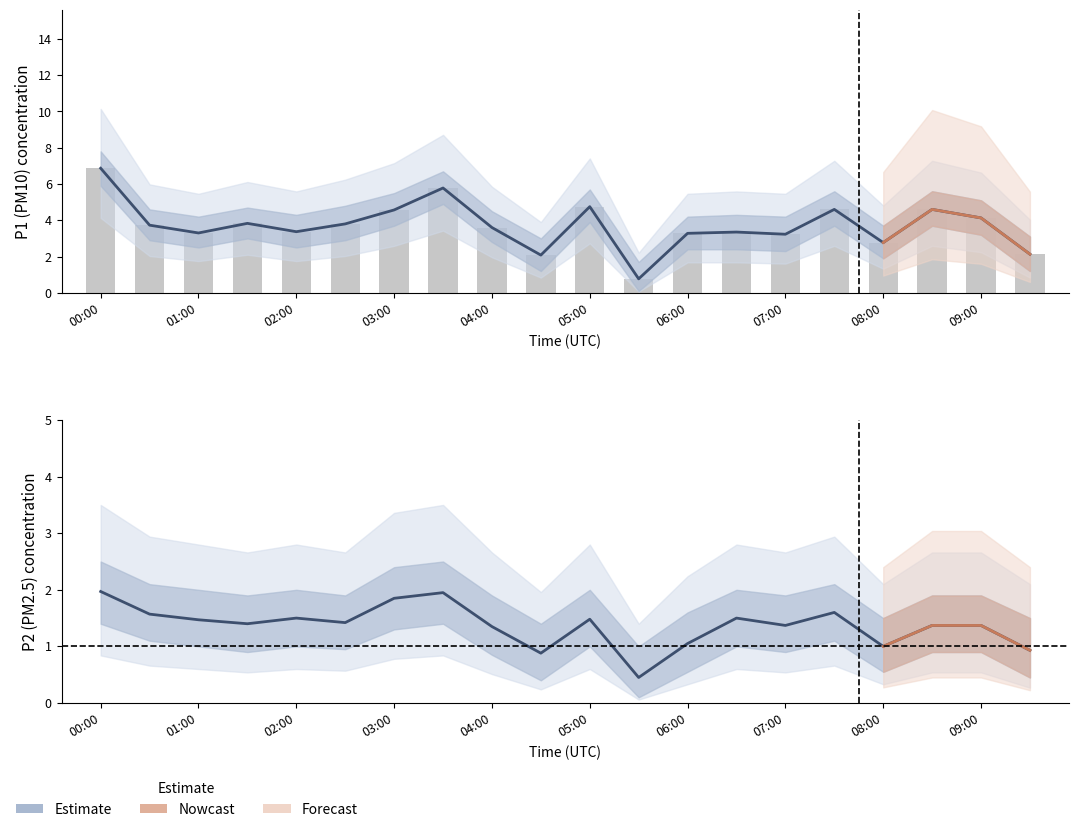

Is the value of P2 at 01:00 greater than the value of P1 at 06:00?

No